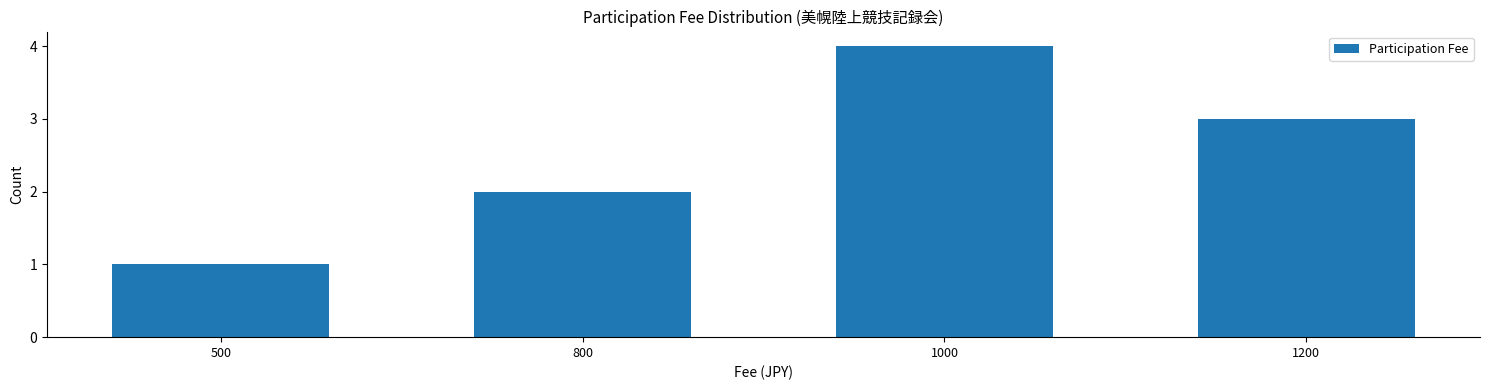

Reading right to left, list all the values displayed in this chart.

1200=3	1000=4	800=2	500=1